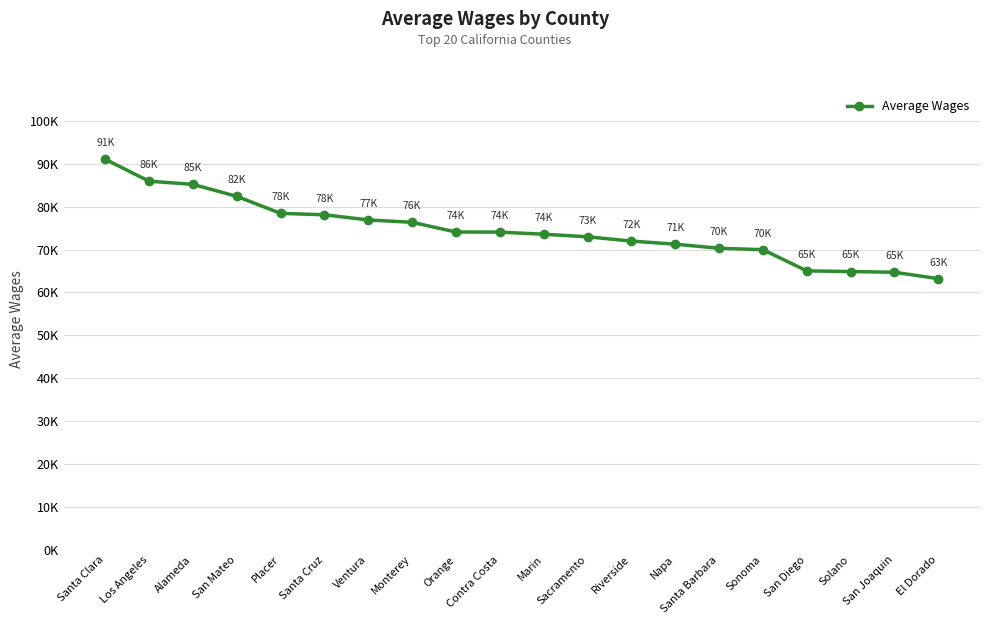

Between Solano and El Dorado, which is larger?

Solano